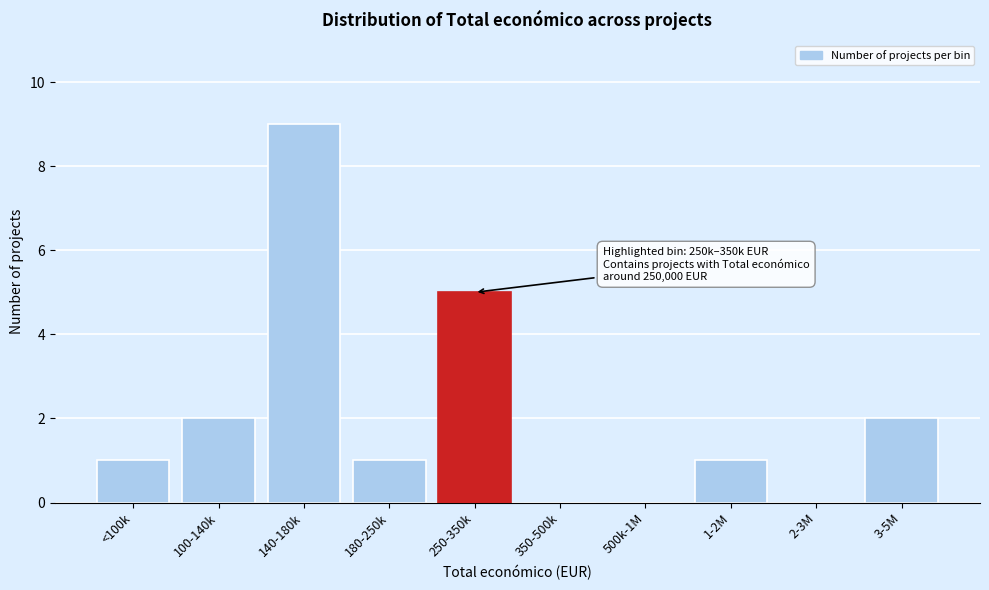

Reading left to right, what are all the values shown in this chart?

<100k=1	100-140k=2	140-180k=9	180-250k=1	250-350k=5	350-500k=0	500k-1M=0	1-2M=1	2-3M=0	3-5M=2